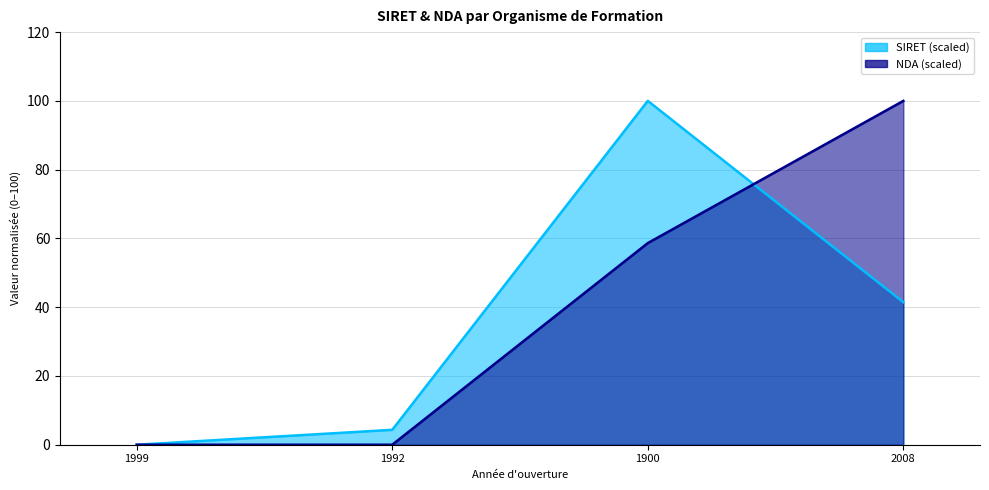

List the series in order of their overall mean, lowest first.

SIRET (scaled), NDA (scaled)